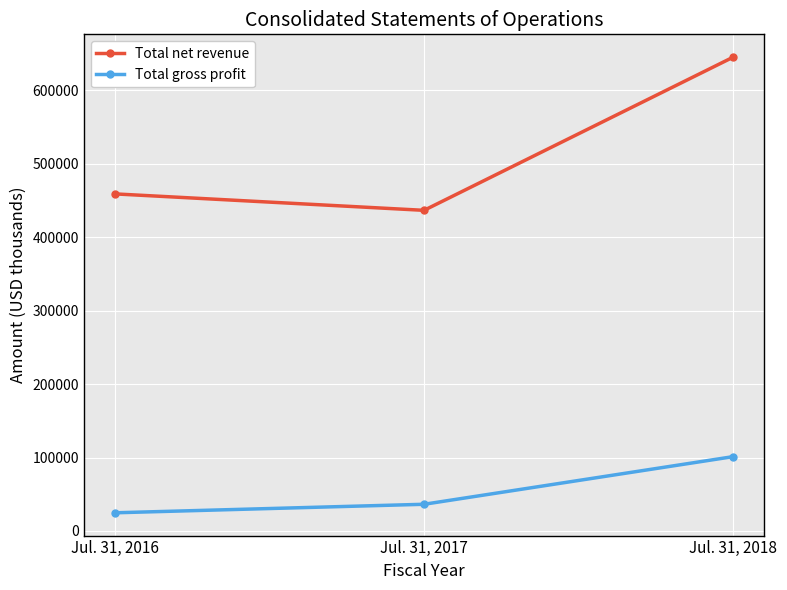

Is it true that Total gross profit equals 24758 at Jul. 31, 2016?

True